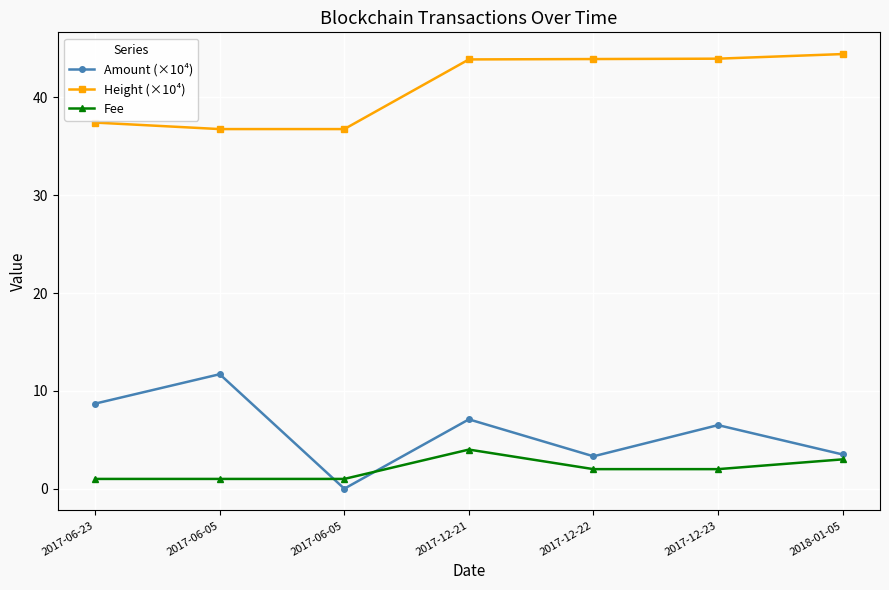

True or false: Height (×10⁴) and Amount (×10⁴) intersect in this chart.

False